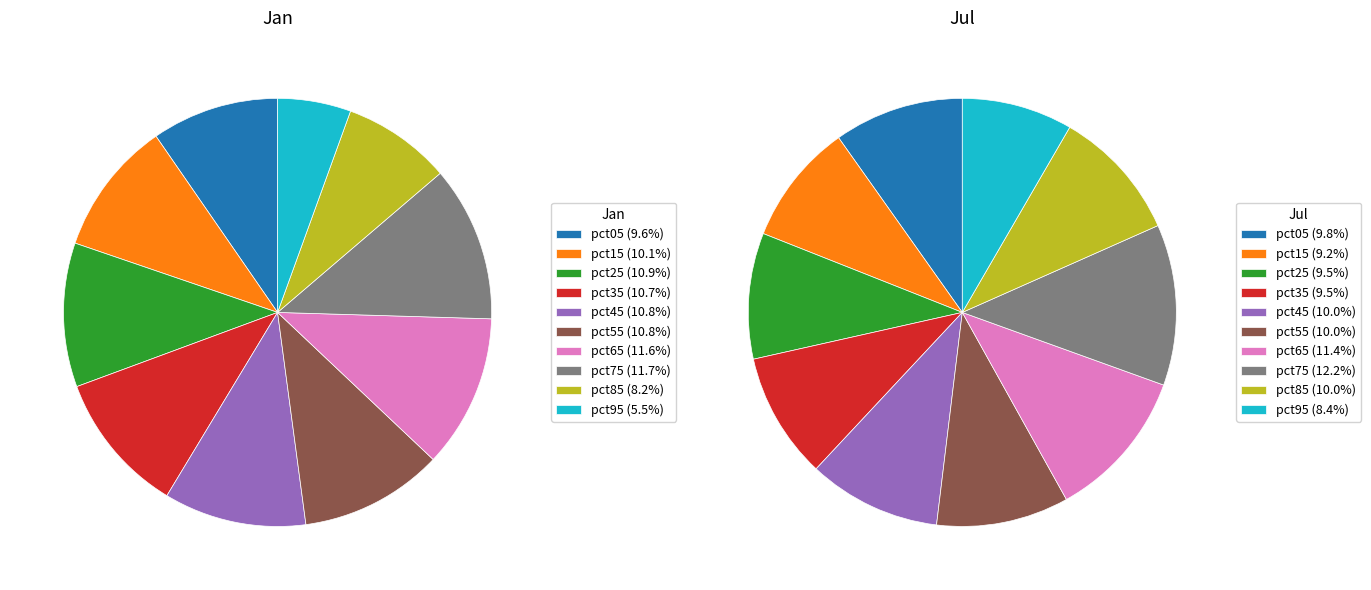

How many segments does this pie chart have?

10